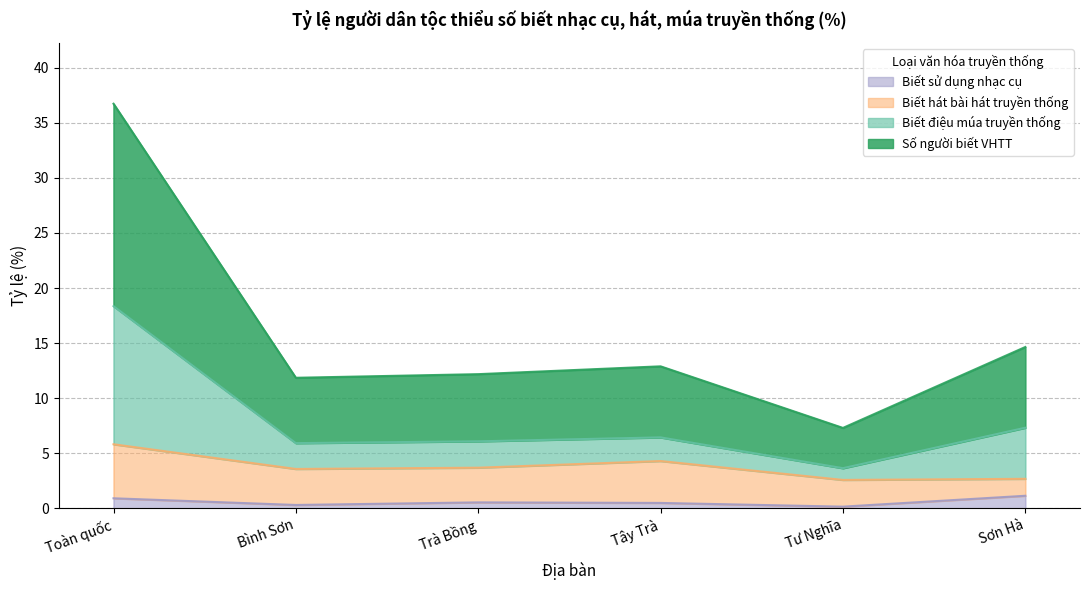

True or false: Biết sử dụng nhạc cụ has a value of 0.2 at Tư Nghĩa.

True